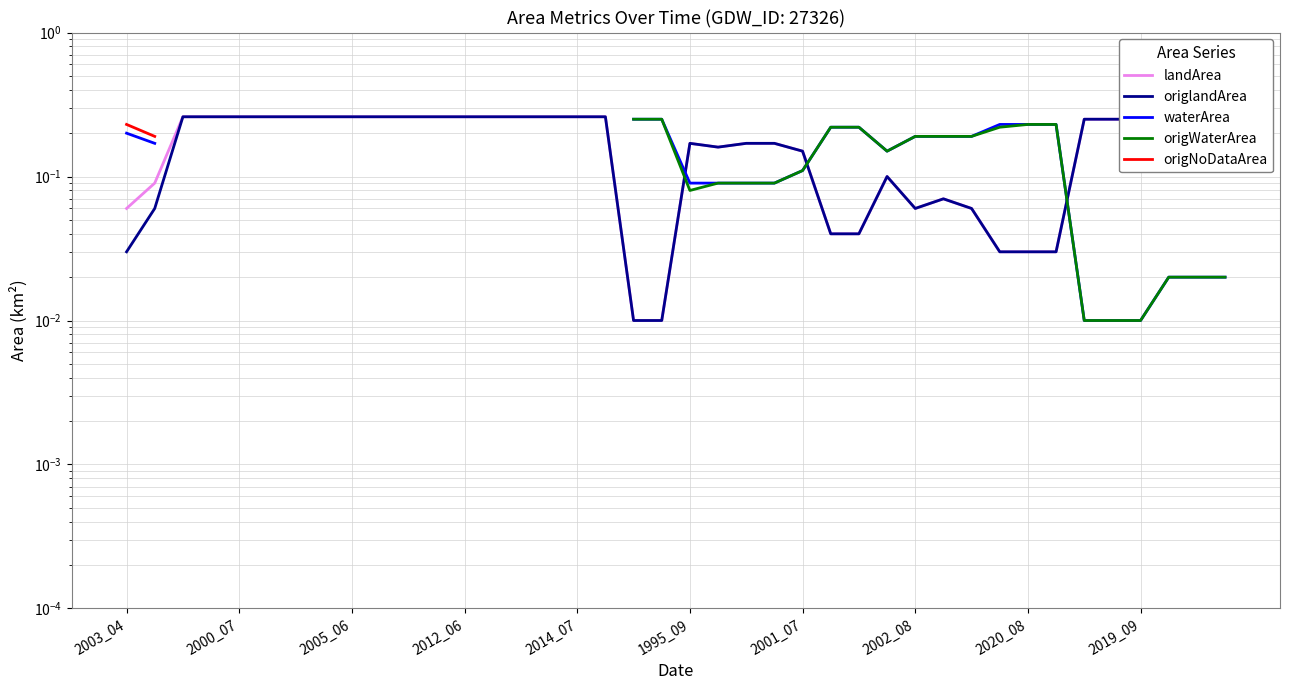

Where does the origWaterArea series first go above 0?

18